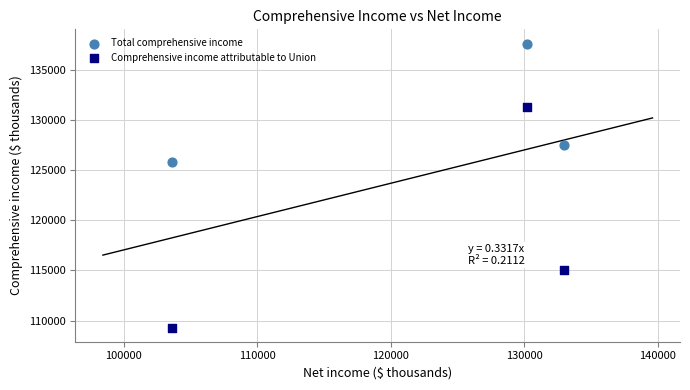

Which series contains the lowest Y value?

Comprehensive income attributable to Union